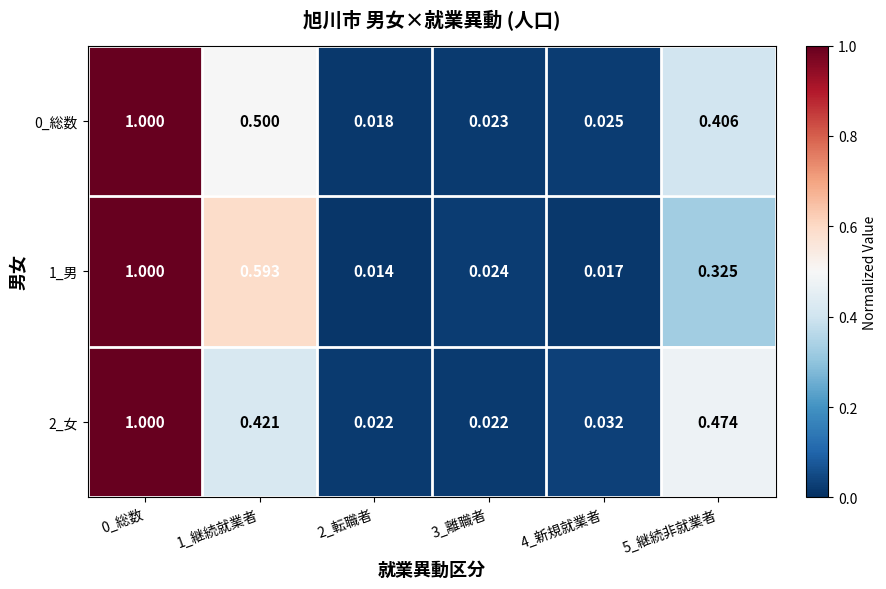

Which series has the largest total across all categories?

1_男